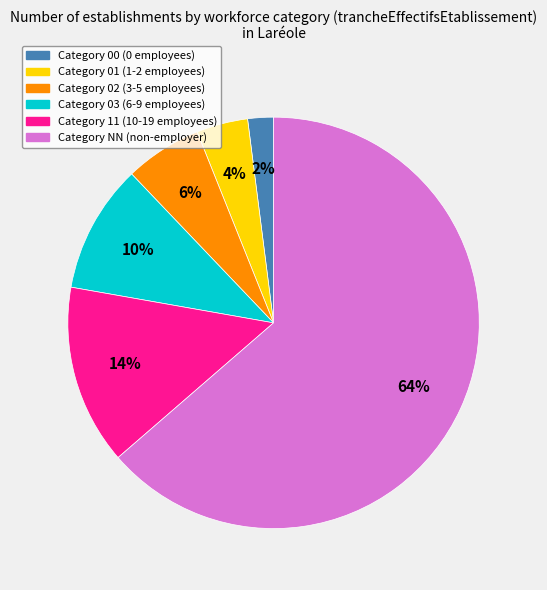

To the nearest percent, what is the difference between the largest and smallest slice percentages?

62%